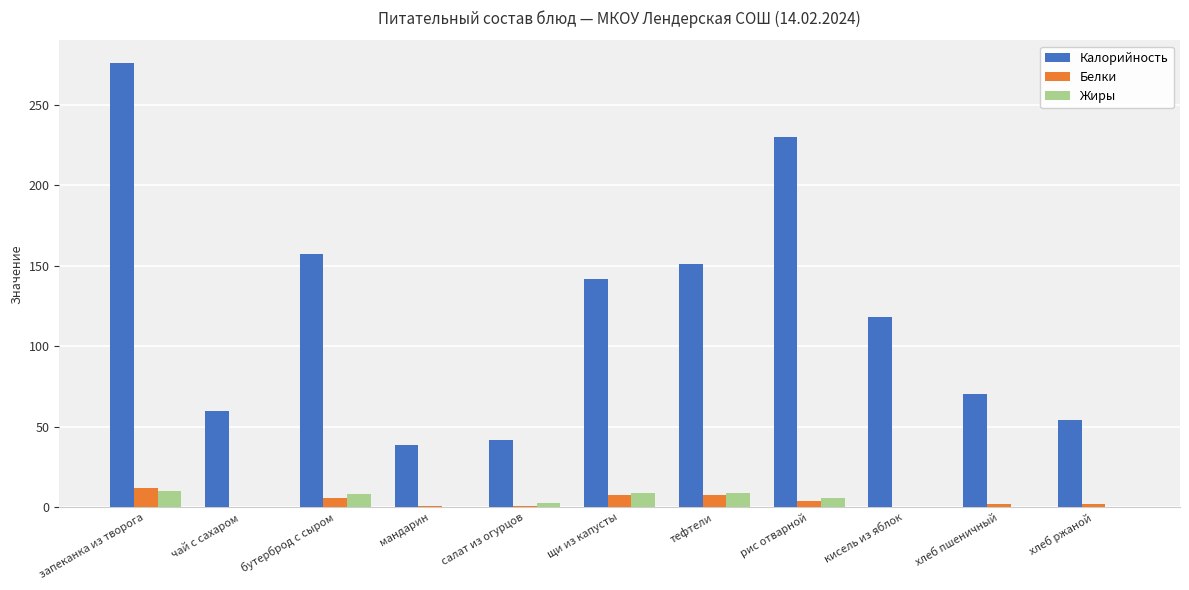

What is the maximum value shown in the chart?

276.0